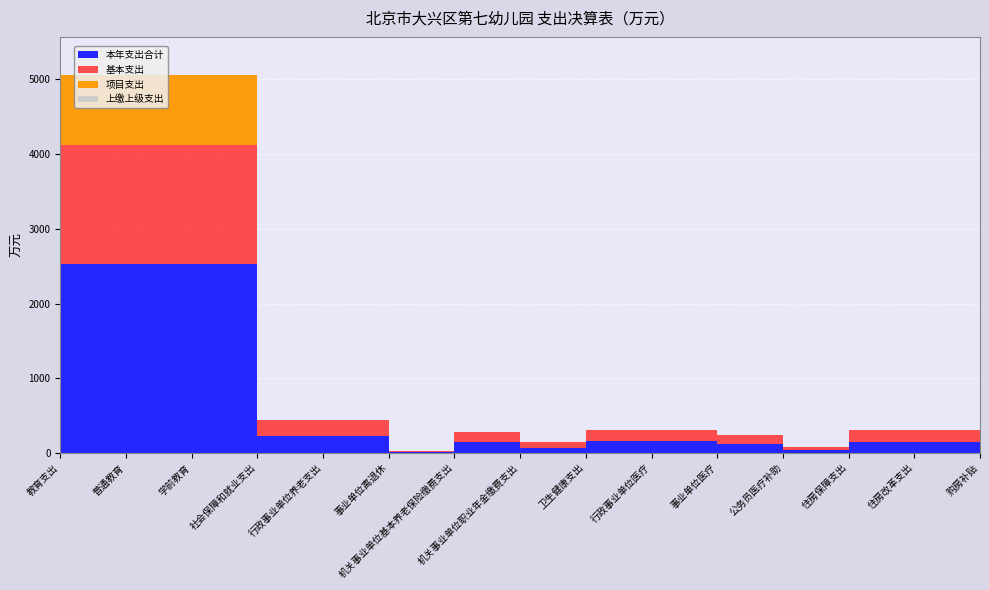

Reading right to left, what are all the values shown in this chart?

本年支出合计: 购房补贴=151.6	住房改革支出=151.6	住房保障支出=151.6	公务员医疗补助=36.3	事业单位医疗=118.6	行政事业单位医疗=154.9	卫生健康支出=154.9	机关事业单位职业年金缴费支出=69.7	机关事业单位基本养老保险缴费支出=139.4	事业单位离退休=13.2	行政事业单位养老支出=222.3	社会保障和就业支出=222.3	学前教育=2532.1	普通教育=2532.1	教育支出=2532.1
基本支出: 购房补贴=151.6	住房改革支出=151.6	住房保障支出=151.6	公务员医疗补助=36.3	事业单位医疗=118.6	行政事业单位医疗=154.9	卫生健康支出=154.9	机关事业单位职业年金缴费支出=69.7	机关事业单位基本养老保险缴费支出=139.4	事业单位离退休=13.2	行政事业单位养老支出=222.3	社会保障和就业支出=222.3	学前教育=1584.9	普通教育=1584.9	教育支出=1584.9
项目支出: 购房补贴=0.0	住房改革支出=0.0	住房保障支出=0.0	公务员医疗补助=0.0	事业单位医疗=0.0	行政事业单位医疗=0.0	卫生健康支出=0.0	机关事业单位职业年金缴费支出=0.0	机关事业单位基本养老保险缴费支出=0.0	事业单位离退休=0.0	行政事业单位养老支出=0.0	社会保障和就业支出=0.0	学前教育=947.2	普通教育=947.2	教育支出=947.2
上缴上级支出: 购房补贴=0.0	住房改革支出=0.0	住房保障支出=0.0	公务员医疗补助=0.0	事业单位医疗=0.0	行政事业单位医疗=0.0	卫生健康支出=0.0	机关事业单位职业年金缴费支出=0.0	机关事业单位基本养老保险缴费支出=0.0	事业单位离退休=0.0	行政事业单位养老支出=0.0	社会保障和就业支出=0.0	学前教育=0.0	普通教育=0.0	教育支出=0.0